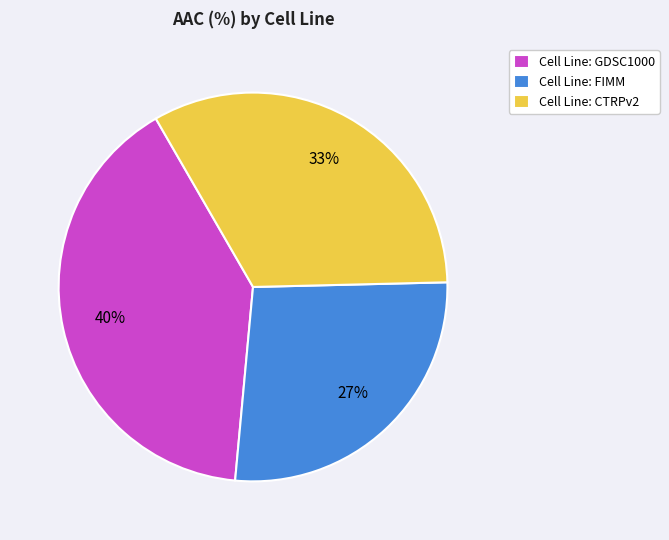

What is the smallest slice in the pie chart?

Cell Line: FIMM